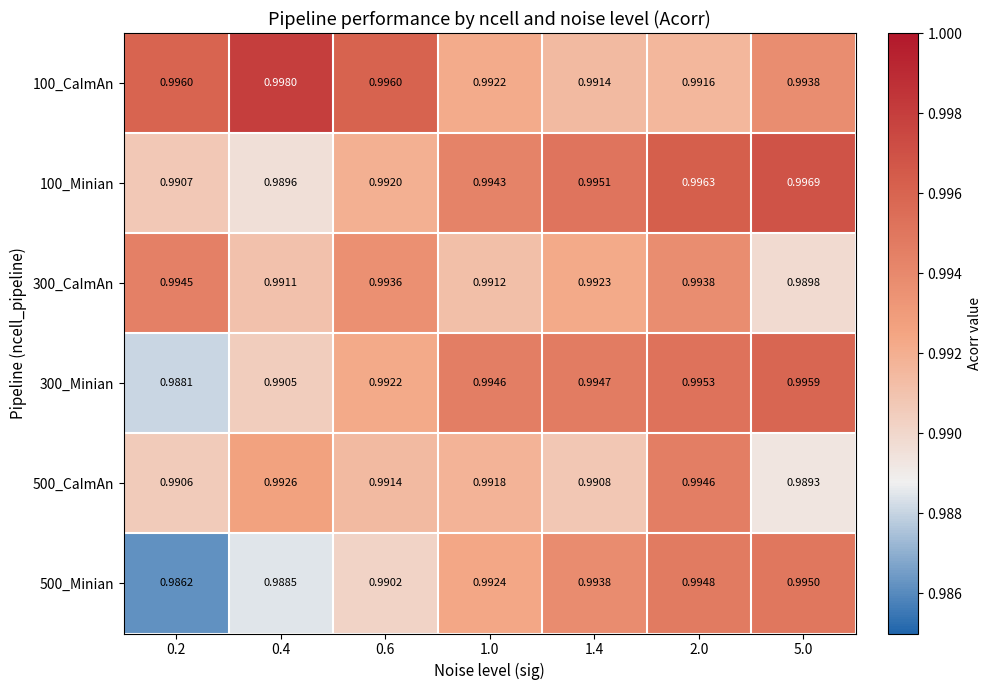

Is the value of 100_Minian at 2.0 greater than the value of 500_Minian at 5.0?

Yes